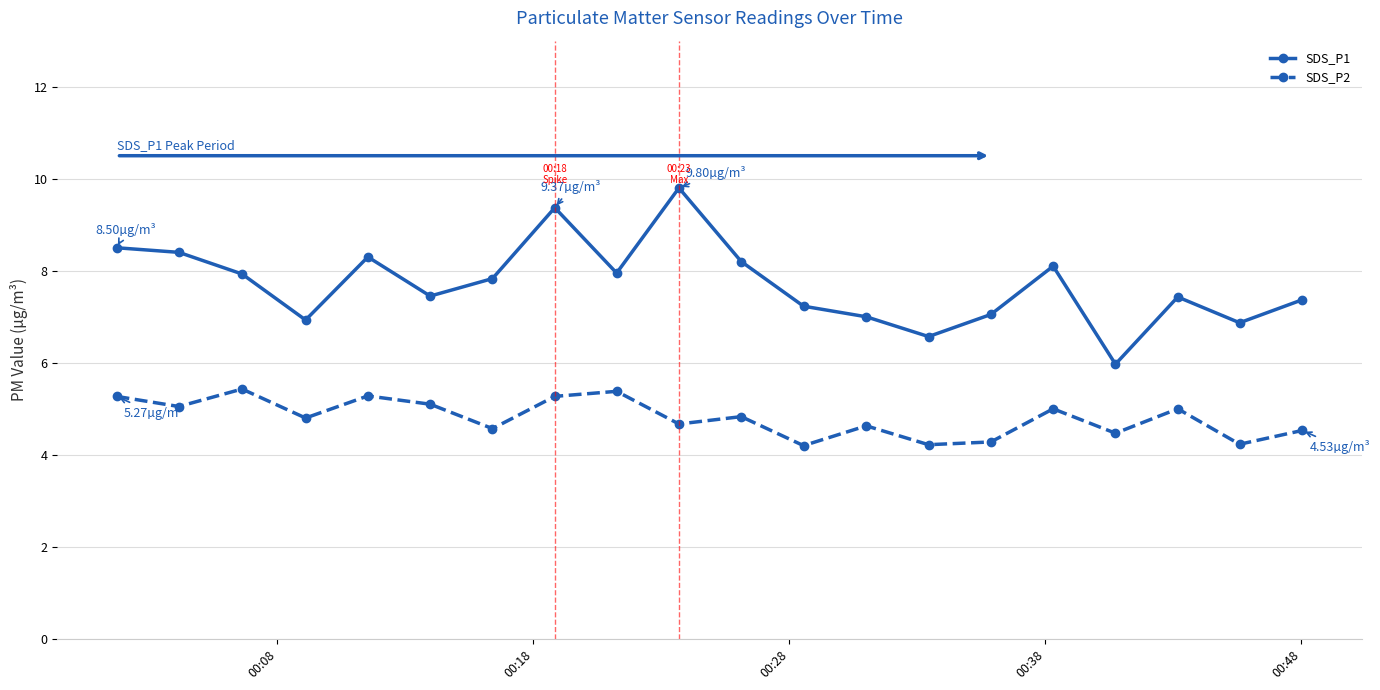

Is this an area chart (filled region under the line)?

No